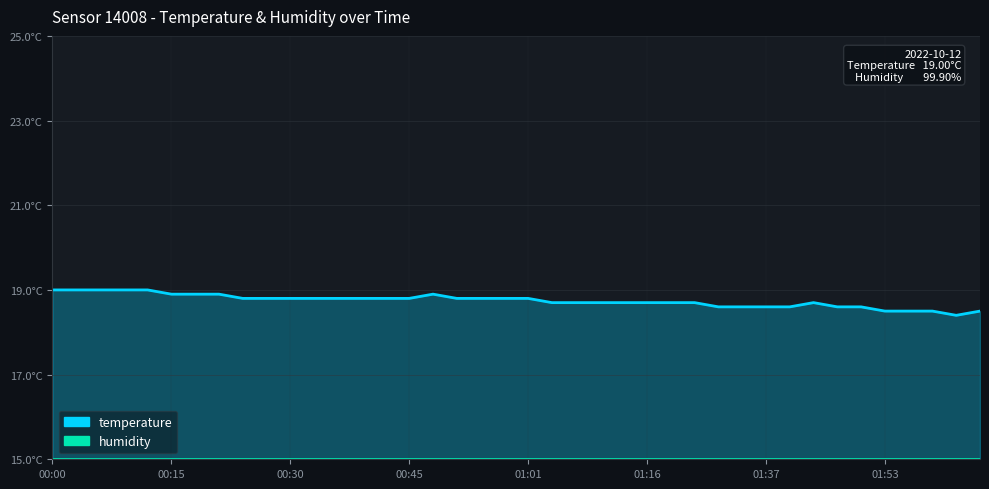

At which category does the data reach its first local valley?

02:02